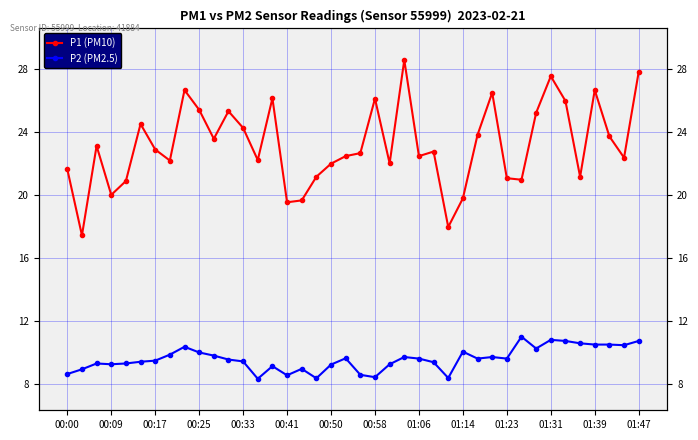

Rank the categories by P2 (PM2.5) value from highest to lowest.

31, 33, 34, 39, 35, 36, 37, 38, 01:06, 32, 27, 01:14, 00:58, 01:23, 23, 29, 19, 24, 28, 30, 01:31, 00:50, 01:39, 00:41, 25, 00:17, 00:33, 00:25, 22, 18, 14, 16, 00:09, 00:00, 20, 15, 21, 26, 17, 01:47